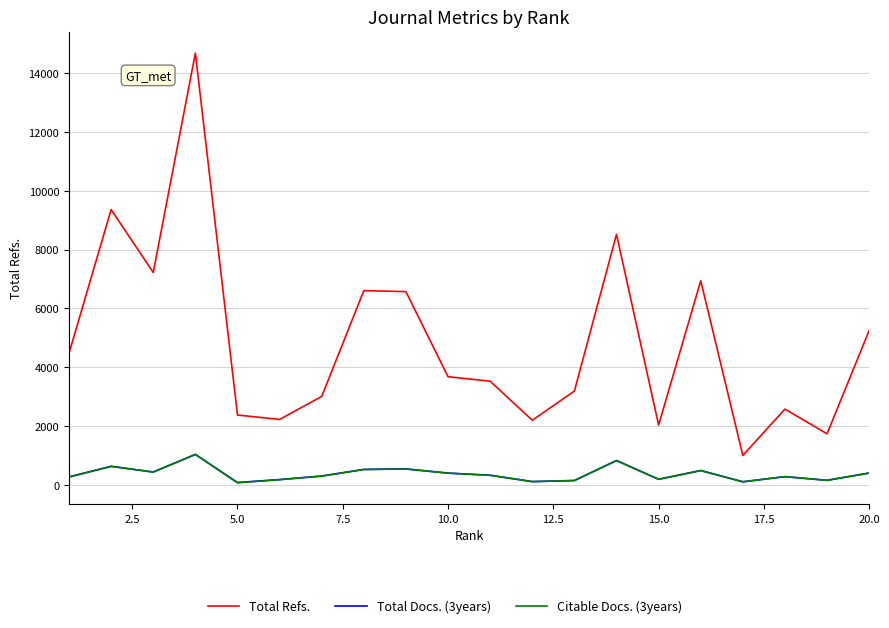

Which series has the widest spread of values?

Total Refs.